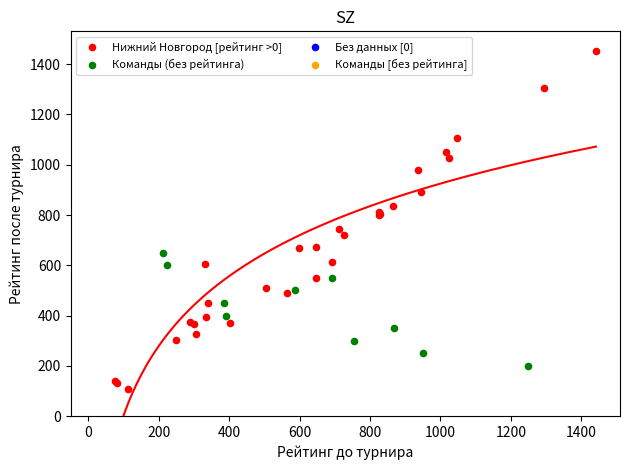

Which series has the widest spread of Y values?

Нижний Новгород [рейтинг >0]